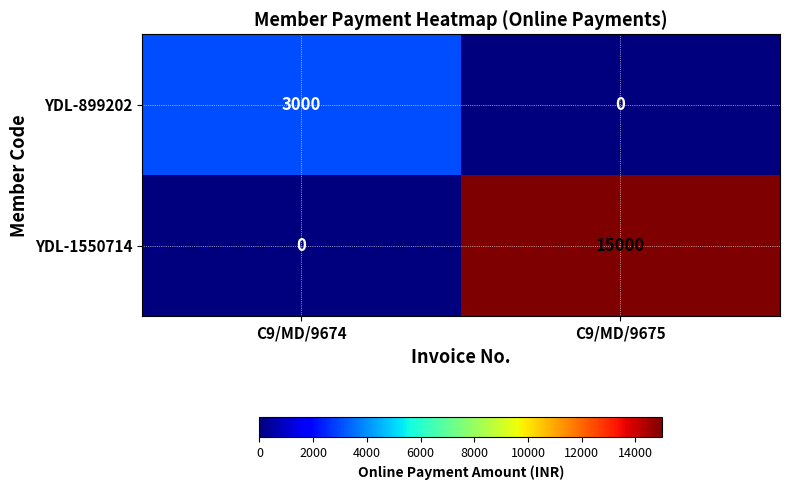

True or false: YDL-1550714 has a value of 15000 at C9/MD/9675.

True